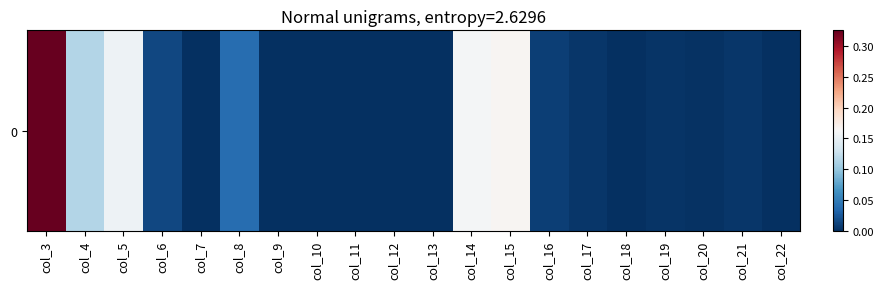

How many data points are above 0?

17